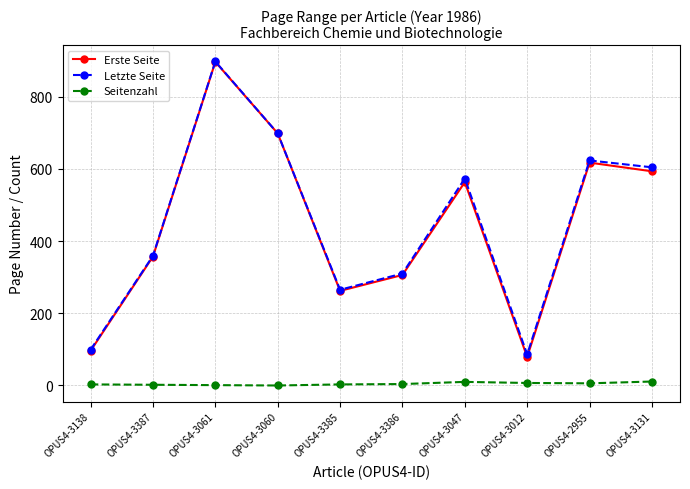

In Erste Seite, how many points are higher than both neighbors (excluding endpoints)?

3